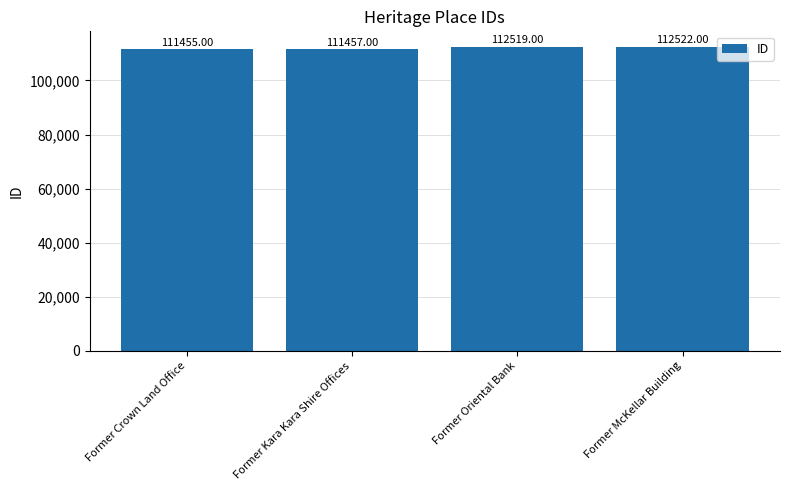

Rank the categories by value from highest to lowest.

Former McKellar Building, Former Oriental Bank, Former Kara Kara Shire Offices, Former Crown Land Office